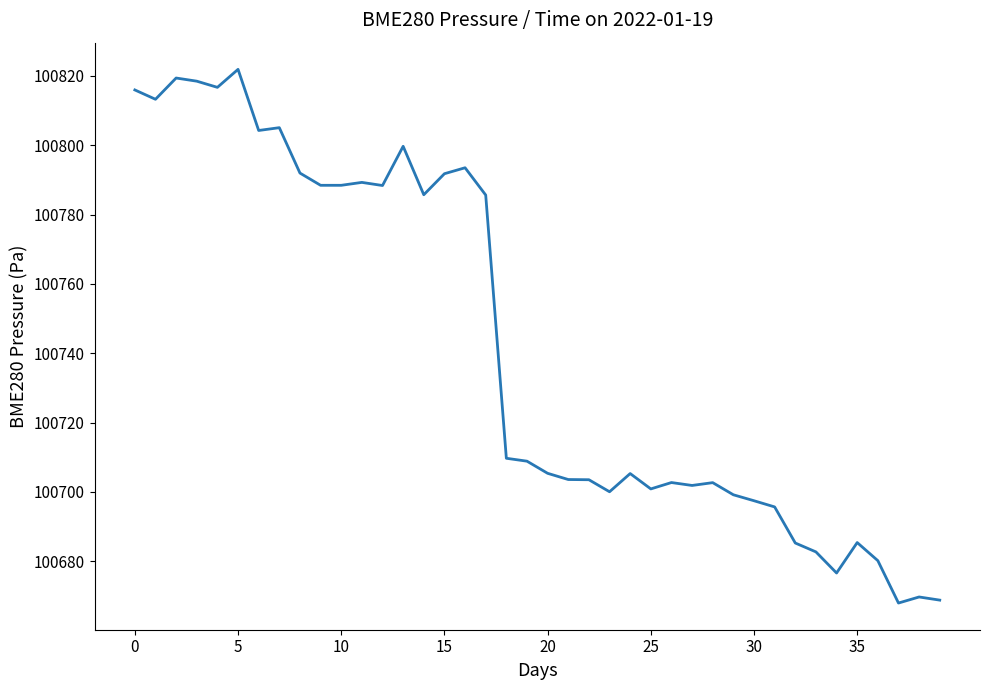

Count the number of values greater than 100708.

20